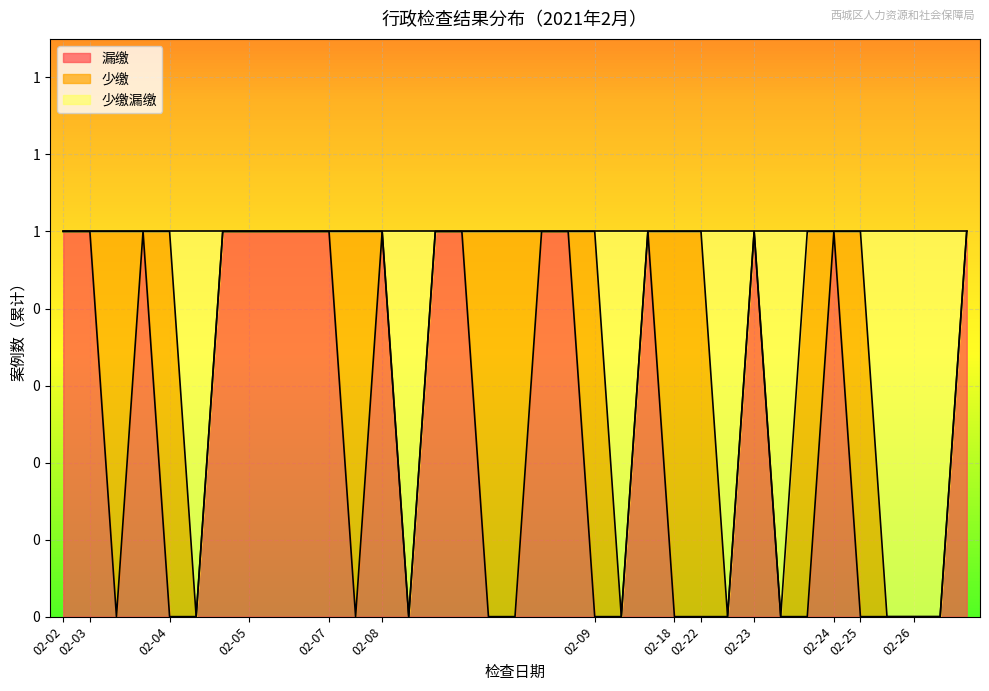

What are all the series names shown in the legend?

漏缴, 少缴, 少缴漏缴